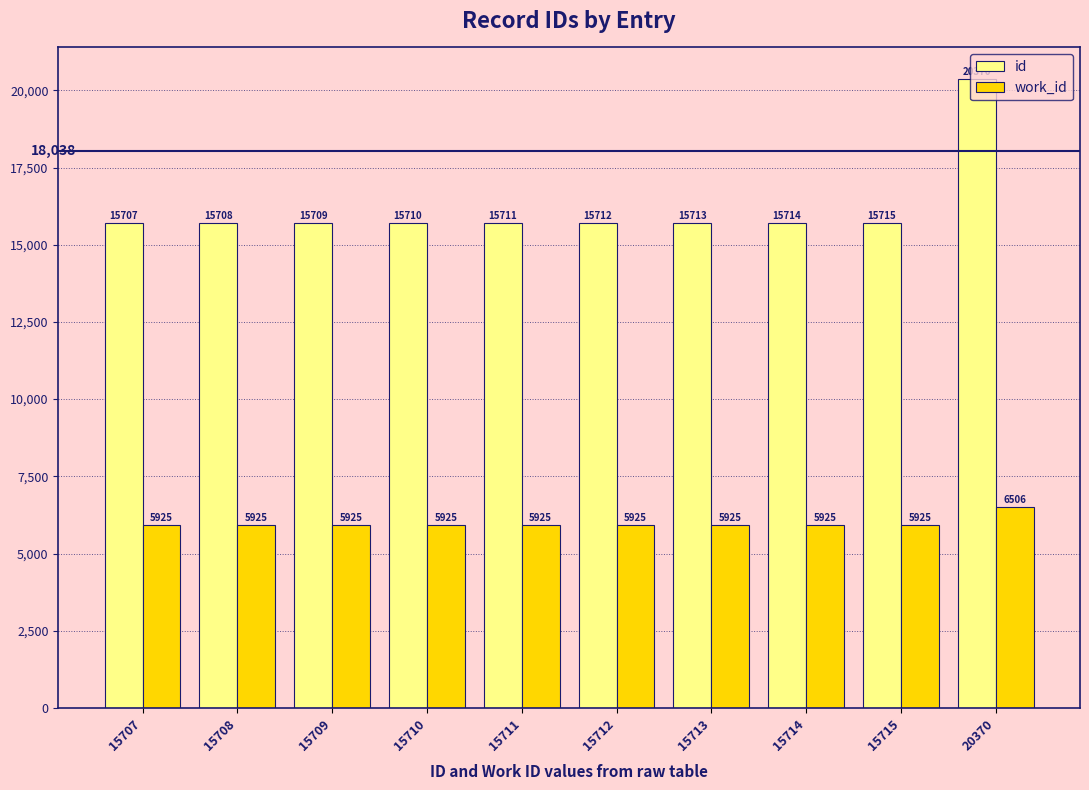

The id series shows 24539 at 15708. True or false?

False